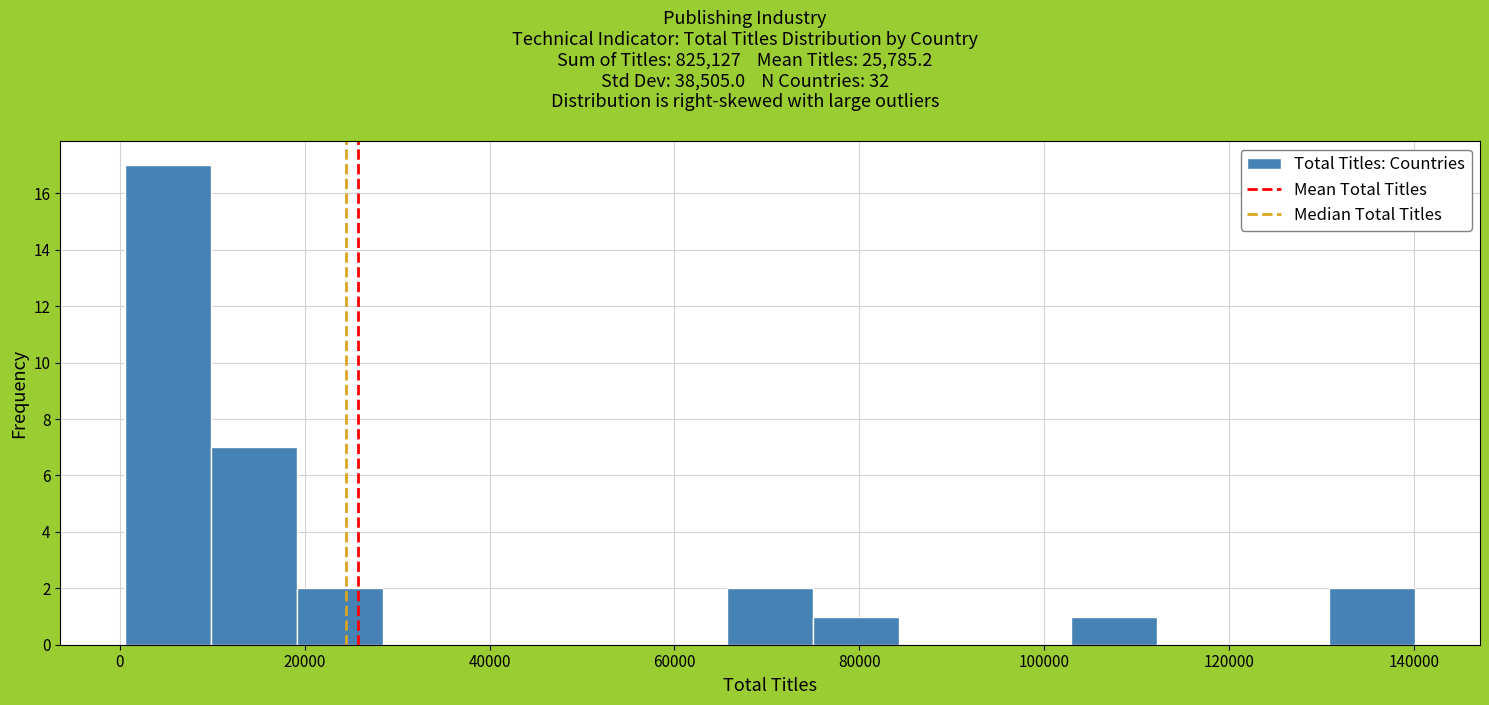

What is the height of the bar covering 130000 to 140000 on the x-axis? Neither the bar edges nor the heights are printed on the chart, so give them approximately, as read against the axes.

2